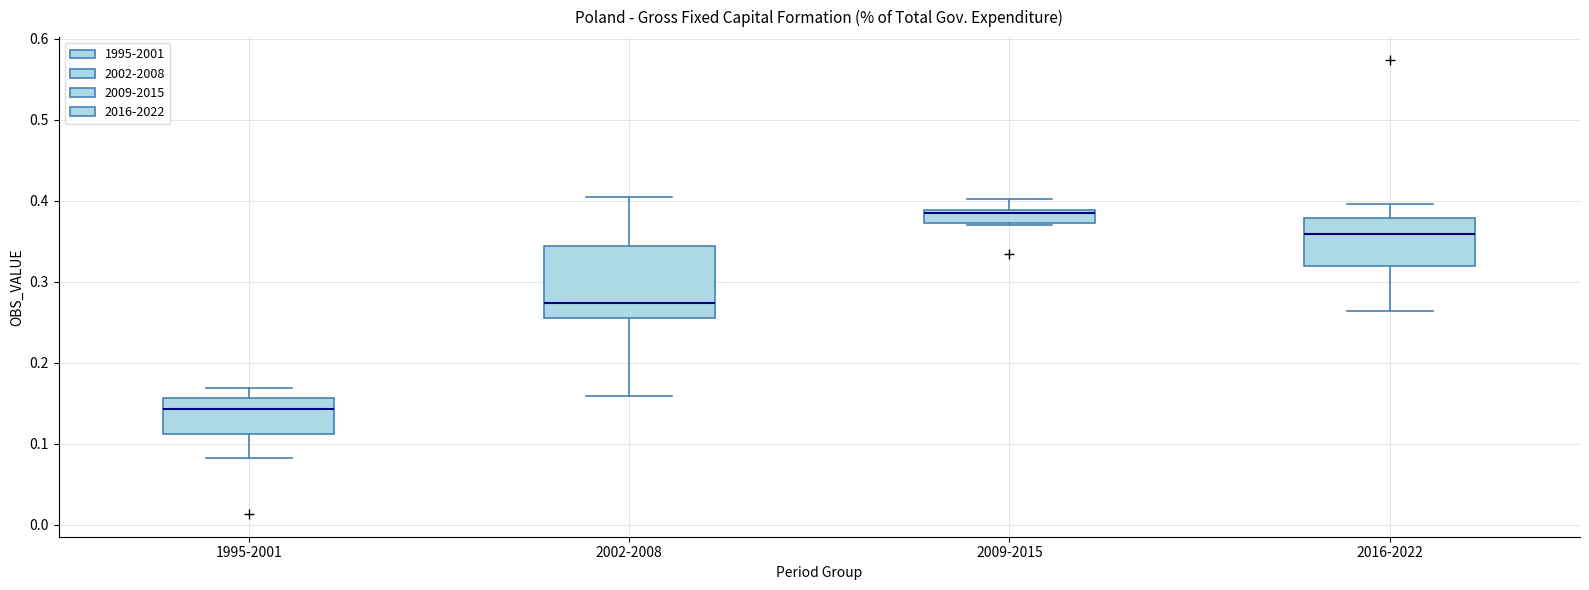

Reading left to right, read every box against the y-axis: the position of its median line, the range the box covers, and the ends of its whiskers. The values are not printed on the chart, so give them approximately, as read against the axis.

1995-2001: median 0.14, box 0.11 to 0.16, whiskers 0.08 to 0.17
2002-2008: median 0.27, box 0.26 to 0.34, whiskers 0.16 to 0.40
2009-2015: median 0.39 (just below the box's upper edge), box 0.37 to 0.39, whiskers 0.37 to 0.40
2016-2022: median 0.36, box 0.32 to 0.38, whiskers 0.26 to 0.40